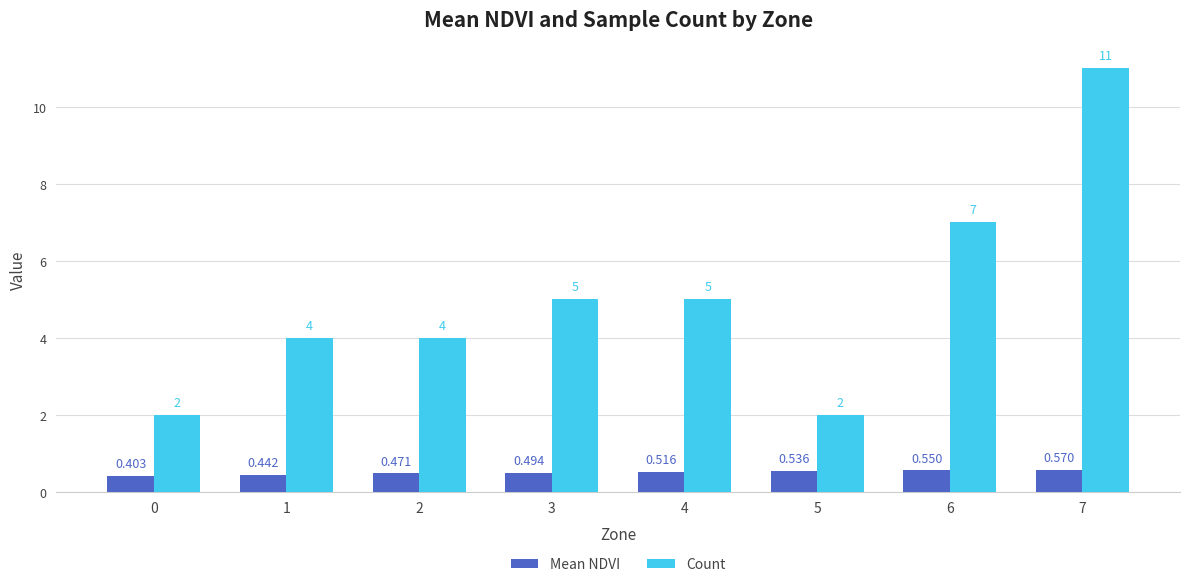

Between 3 and 5, which series saw the biggest shift?

Count